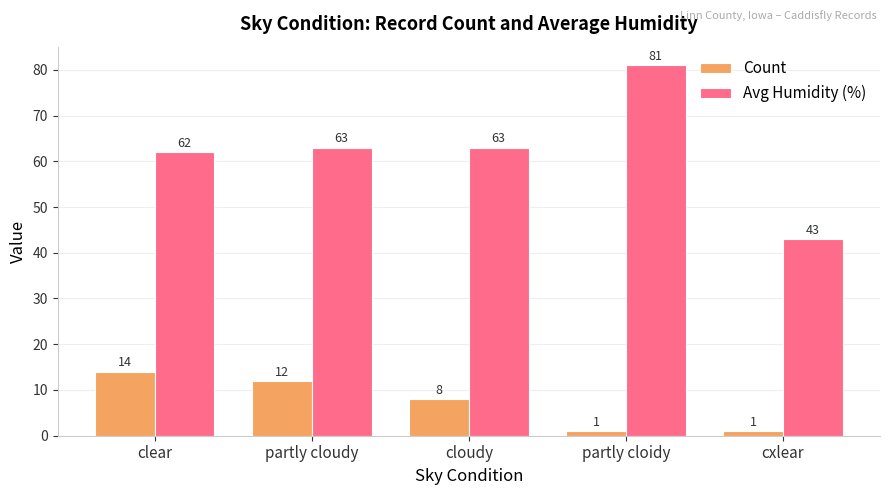

Reading left to right, what are all the values shown in this chart?

Count: 14	12	8	1	1
Avg Humidity (%): 62	63	63	81	43